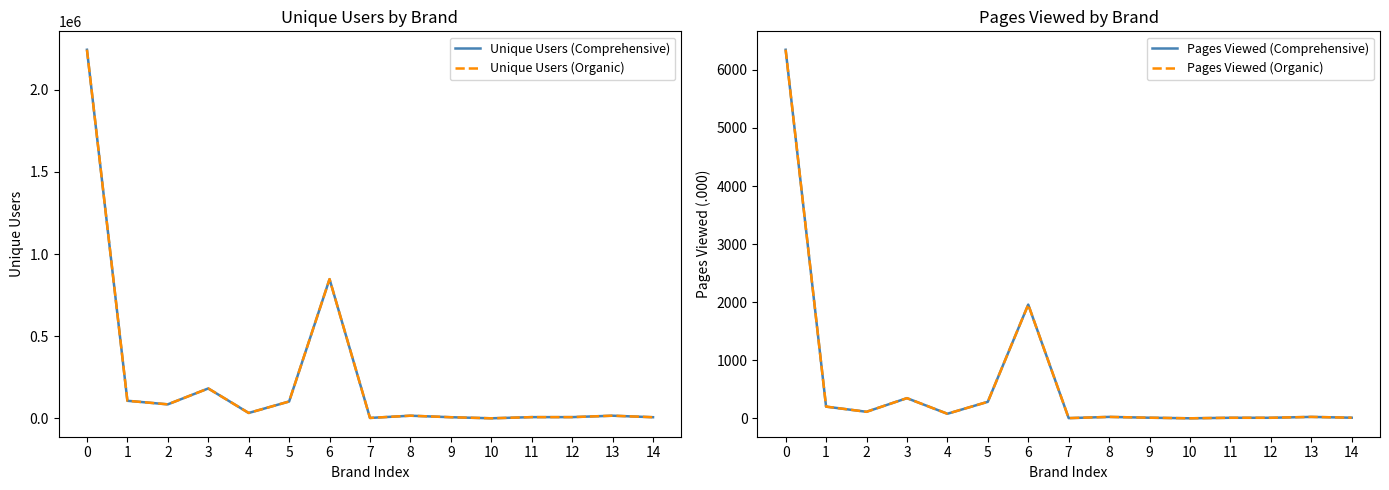

Reading left to right, transcribe all the data shown in this chart.

Unique Users (Comprehensive): 0=2243931	1=106677	2=84944	3=181719	4=32455	5=102302	6=847438	7=2242	8=15827	9=6577	10=29	11=7155	12=7155	13=15827	14=6577
Unique Users (Organic): 0=2243931	1=106677	2=84944	3=181719	4=32455	5=102302	6=847438	7=2242	8=15827	9=6577	10=29	11=7155	12=7155	13=15827	14=6577
Pages Viewed (Comprehensive): 0=6346	1=201	2=112	3=347	4=78	5=284	6=1958	7=3	8=24	9=10	10=0	11=9	12=9	13=24	14=10
Pages Viewed (Organic): 0=6346	1=201	2=112	3=347	4=78	5=284	6=1958	7=3	8=24	9=10	10=0	11=9	12=9	13=24	14=10